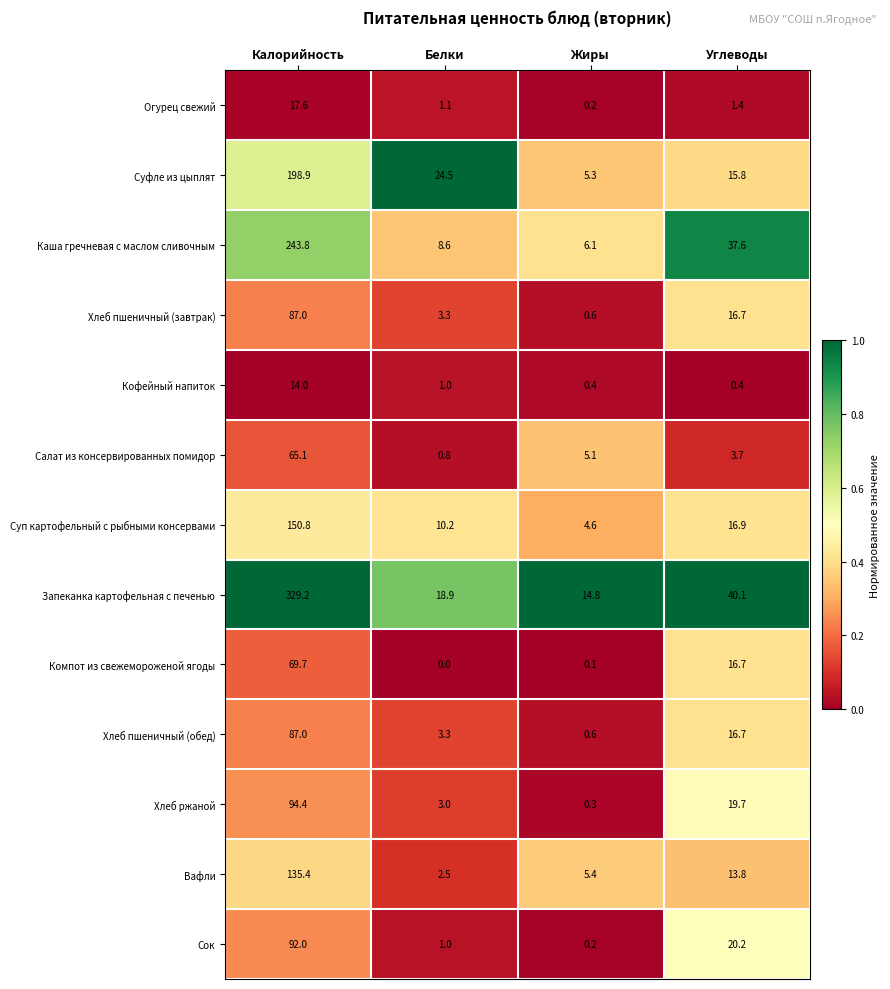

Count the number of data series in this chart.

13